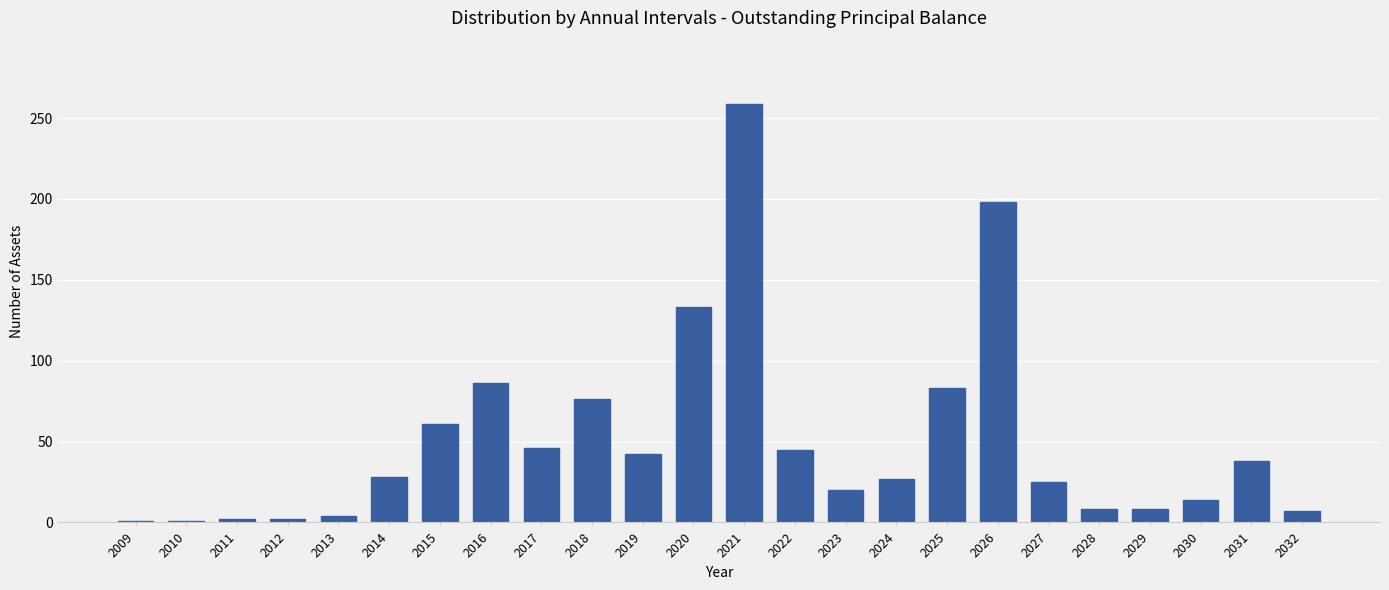

The chart shows a value of 22 at 2015. True or false?

False